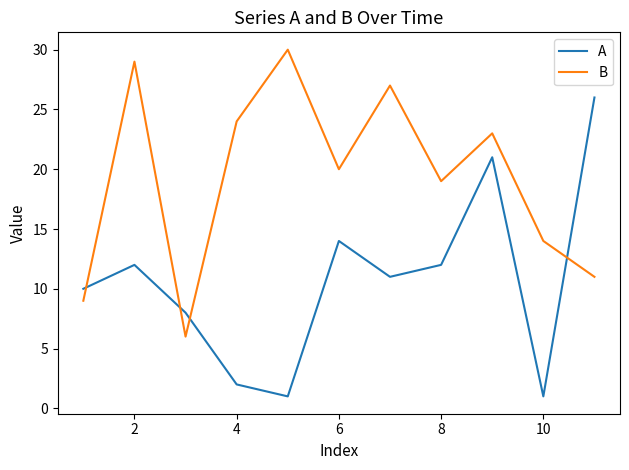

What is the greatest value displayed?

30